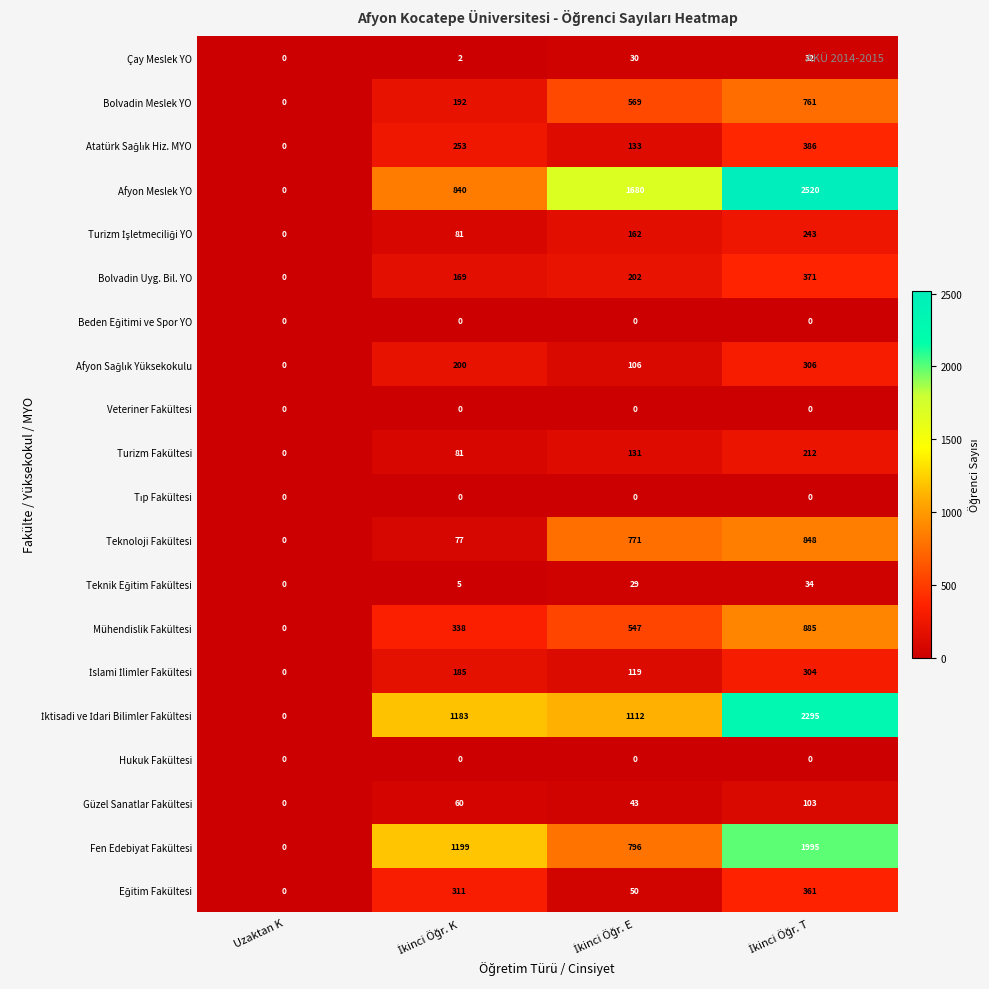

At how many categories does at least one series exceed 213?

3